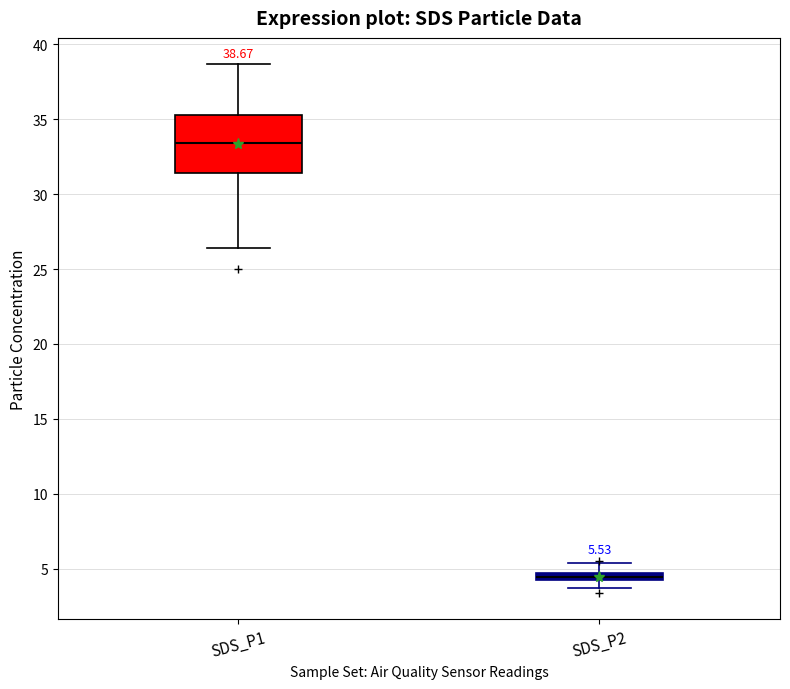

Which box is the tallest, from its lower edge to its upper edge?

SDS_P1